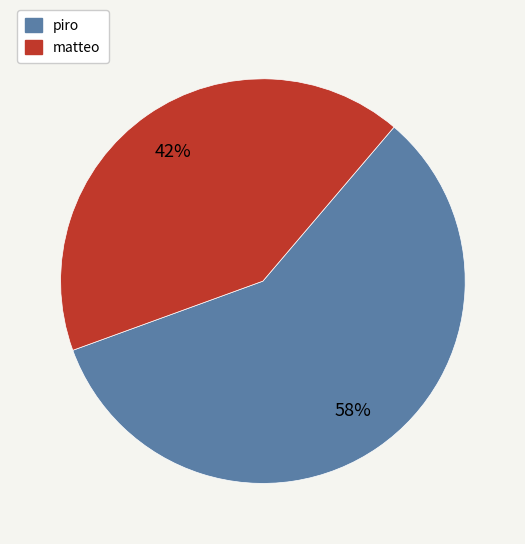

To the nearest percent, what is the difference between the largest and smallest slice percentages?

16%